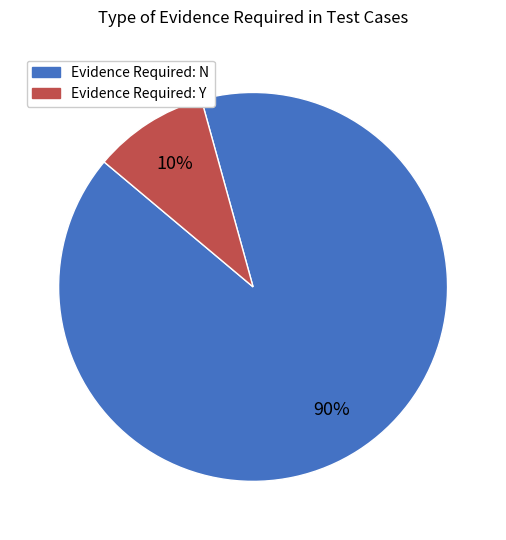

Which slice is the smallest?

Evidence Required: Y